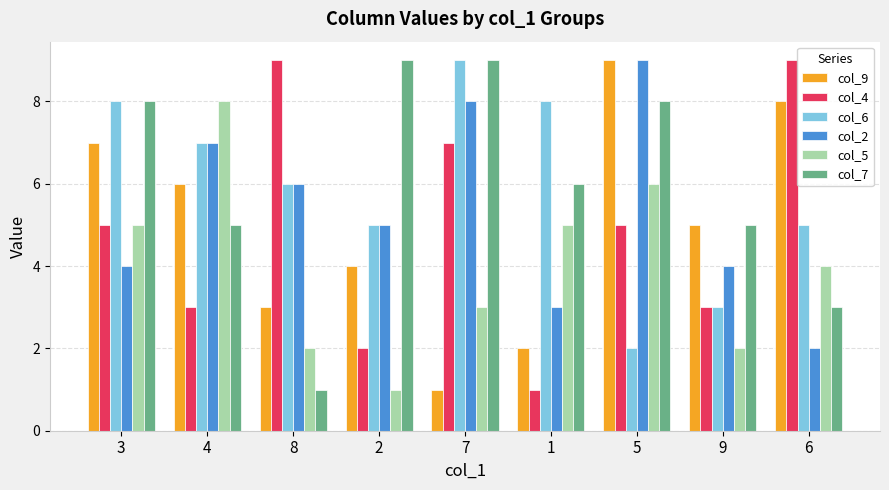

What is the average value of the col_2 series?

5